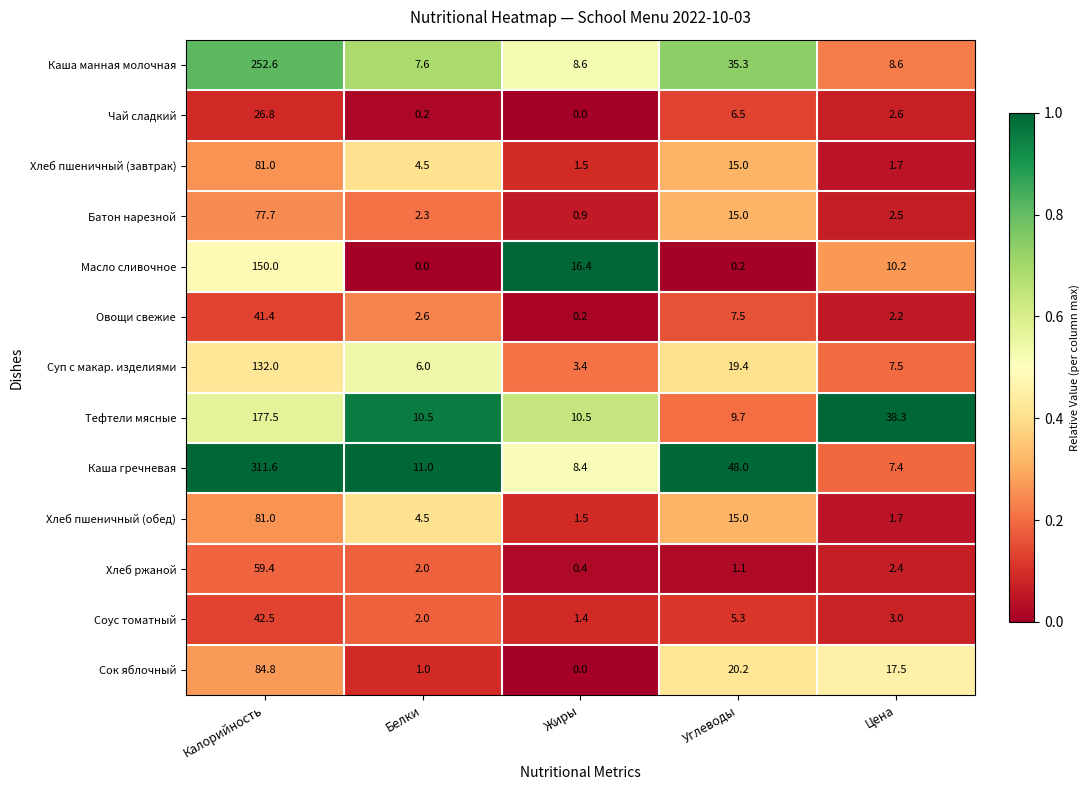

What is the approximate value of Соус томатный at Жиры?

1.4